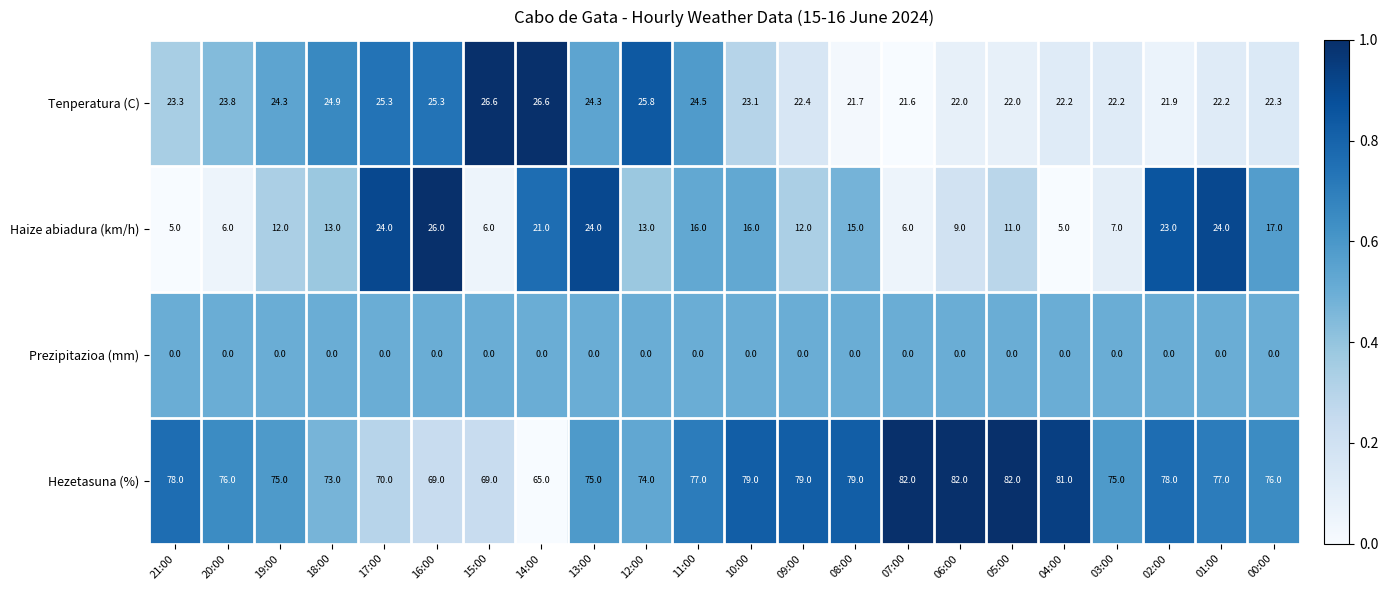

Rank the series by their maximum value, from lowest to highest.

Prezipitazioa (mm), Haize abiadura (km/h), Tenperatura (C), Hezetasuna (%)